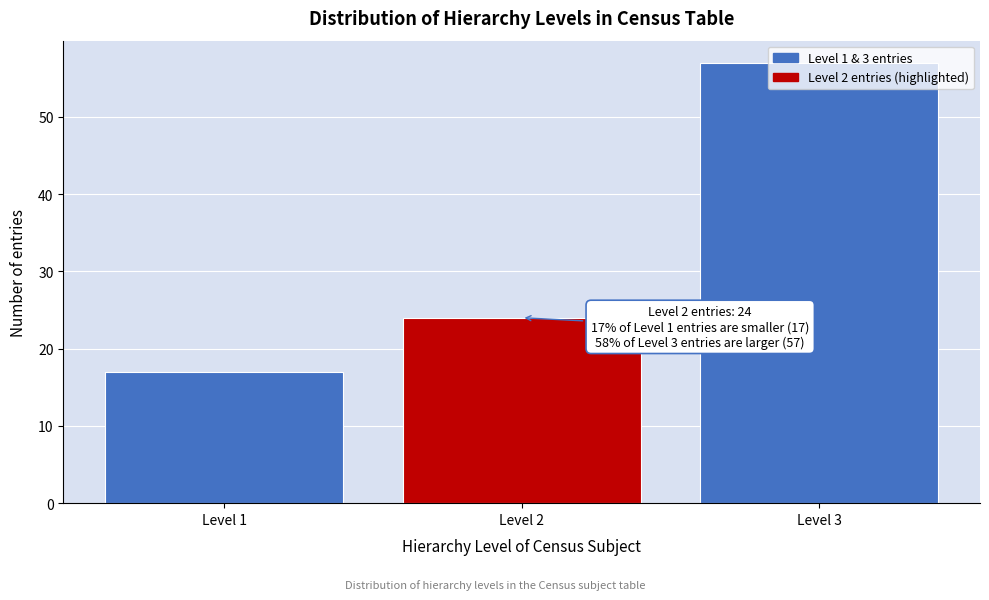

What is the minimum value shown in the chart?

17